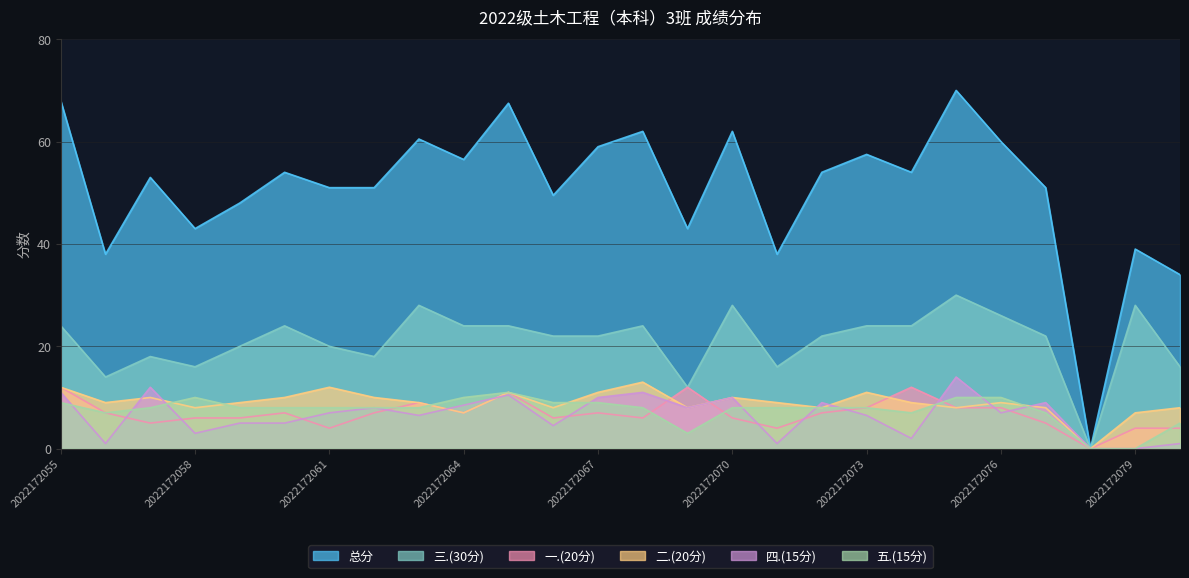

Which series changed the most between 2022172073 and 2022172076?

总分